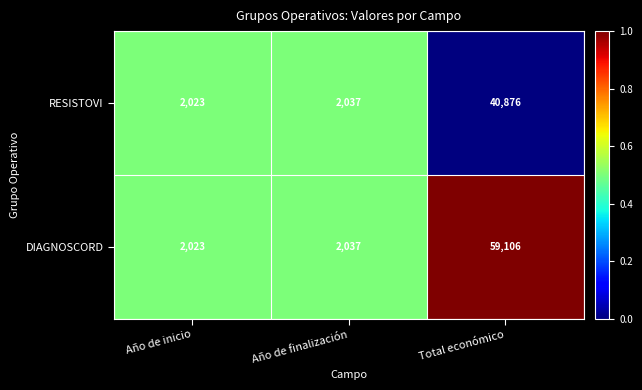

Reading left to right, extract all data points from this chart.

RESISTOVI: Año de inicio=2023	Año de finalización=2037	Total económico=40876
DIAGNOSCORD: Año de inicio=2023	Año de finalización=2037	Total económico=59106